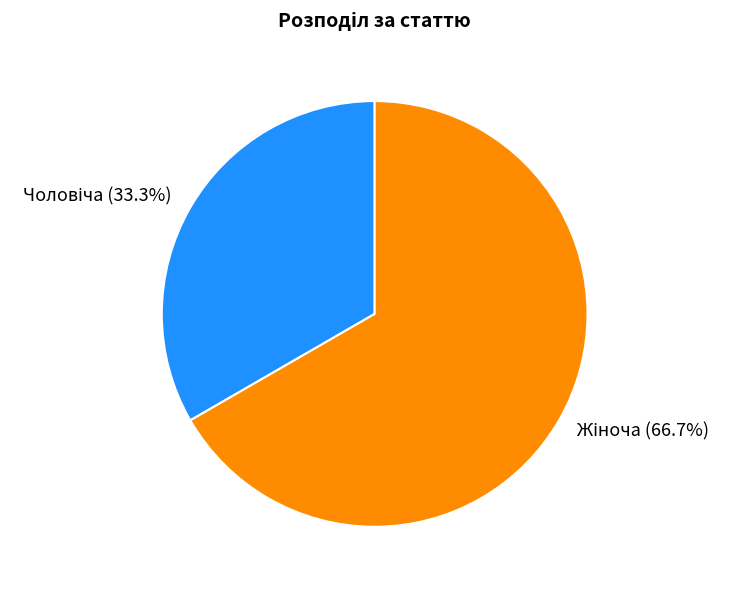

Does any single category account for the majority?

Yes